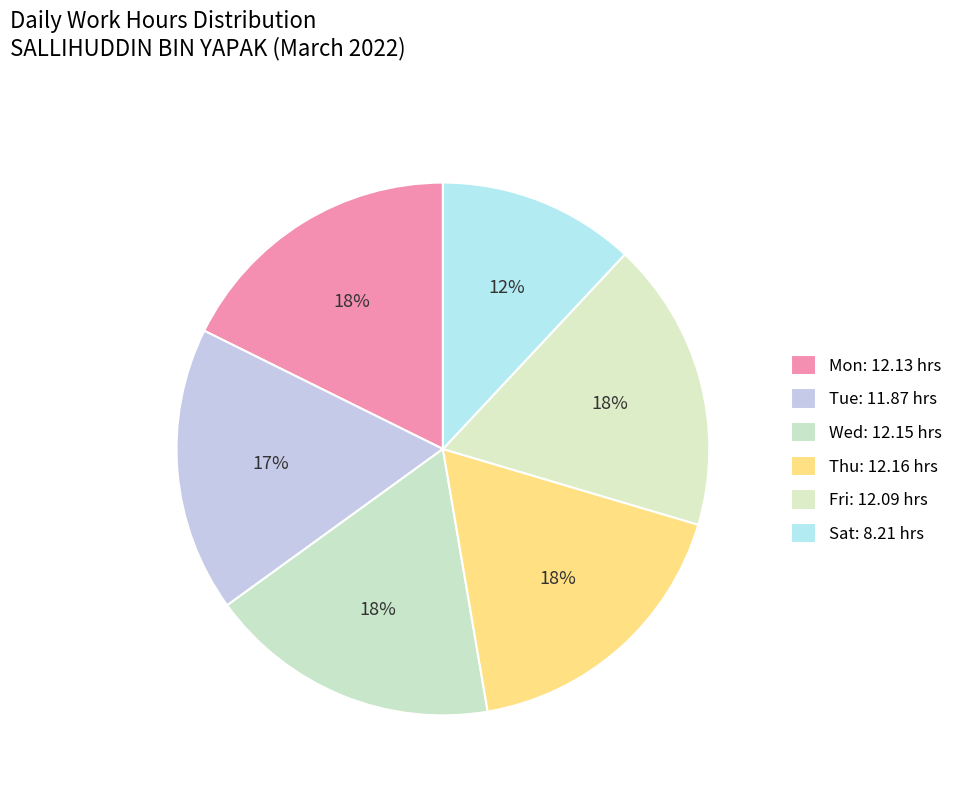

How many slices are in this pie chart?

6